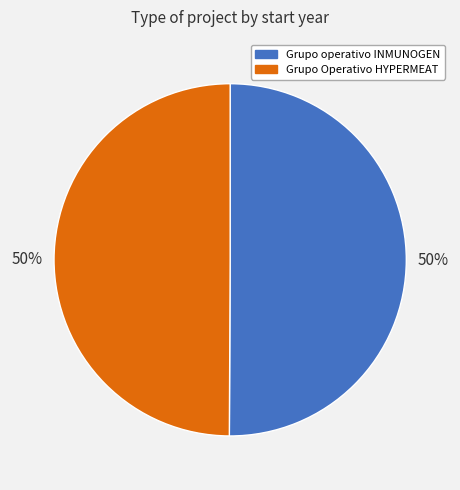

Do Grupo Operativo HYPERMEAT and Grupo operativo INMUNOGEN together represent more than half of the pie?

Yes